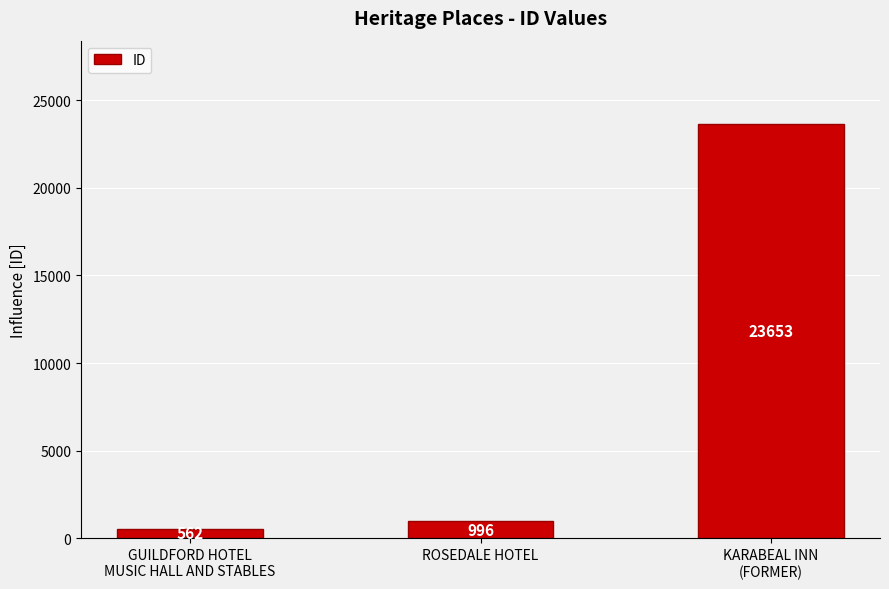

Reading left to right, list all the values displayed in this chart.

562	996	23653